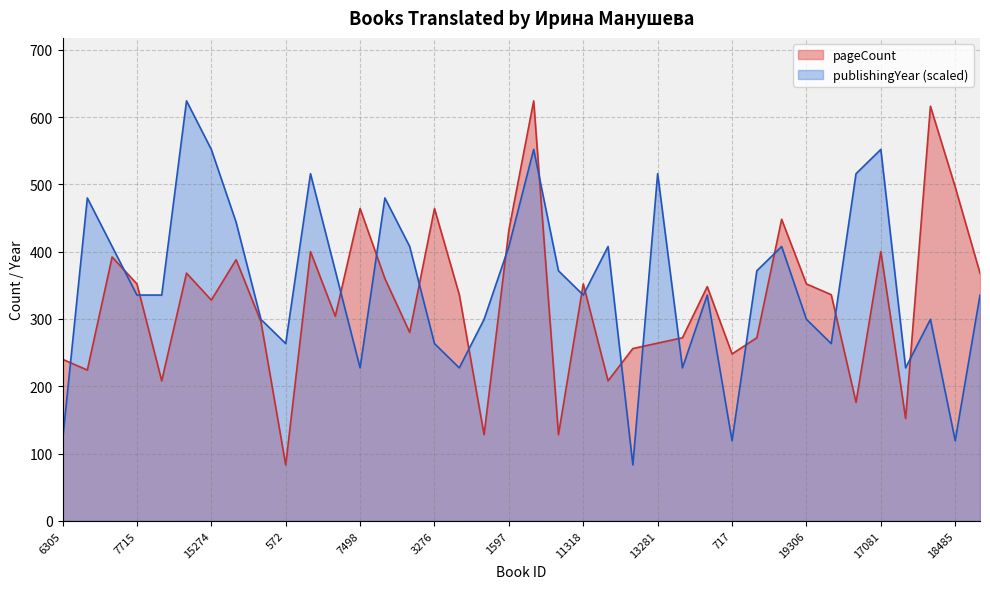

Is it true that publishingYear equals 371.5 at 6319?

True